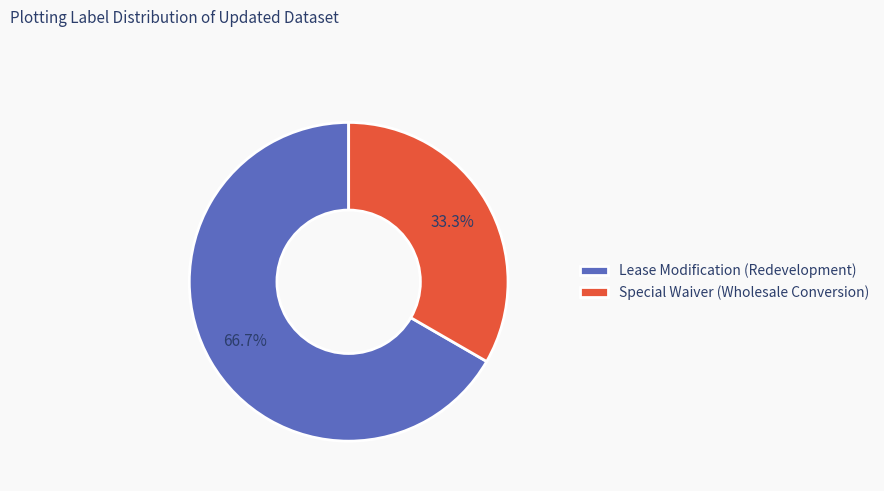

Rank the categories by value from lowest to highest.

Special Waiver (Wholesale Conversion), Lease Modification (Redevelopment)